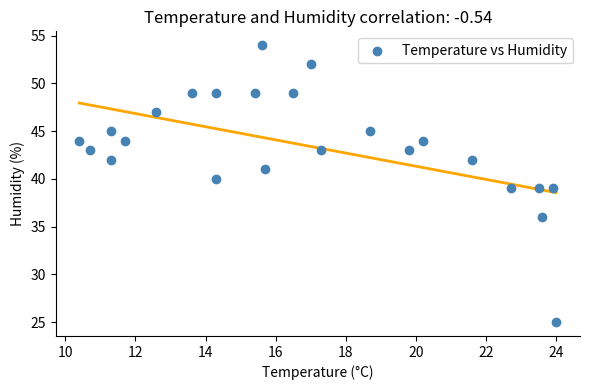

What is the range of Y values (max minus min)?

29